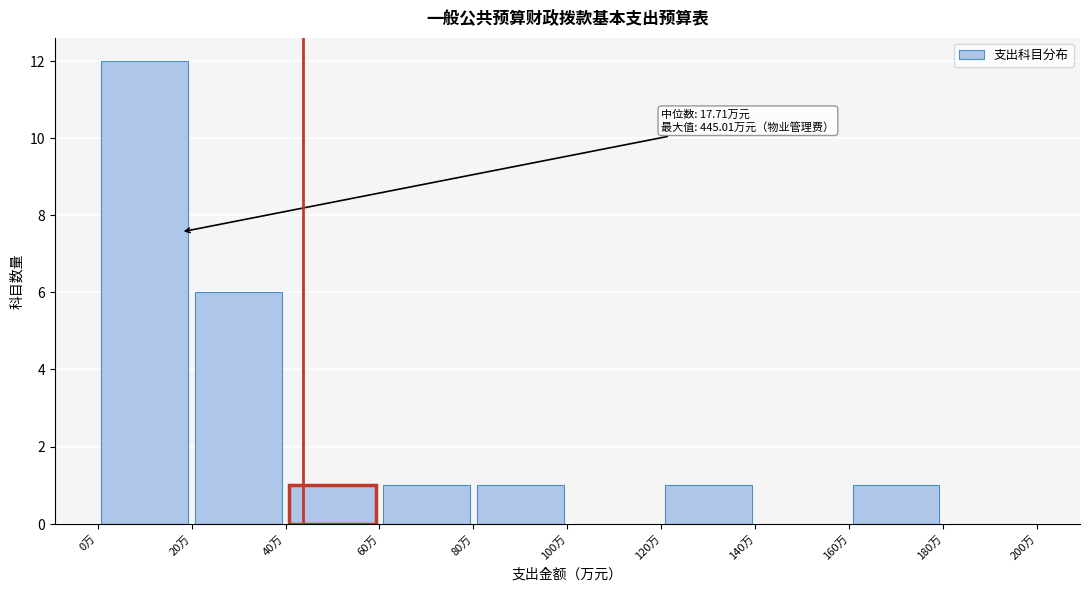

Which range on the x-axis has the tallest bar?

0 to 20